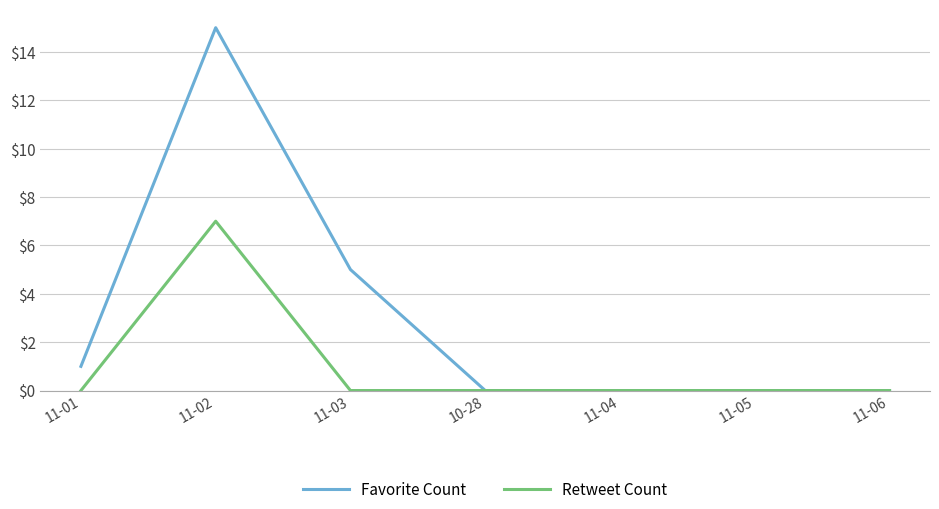

At 11-02, list the series in order from smallest to largest.

Retweet Count, Favorite Count